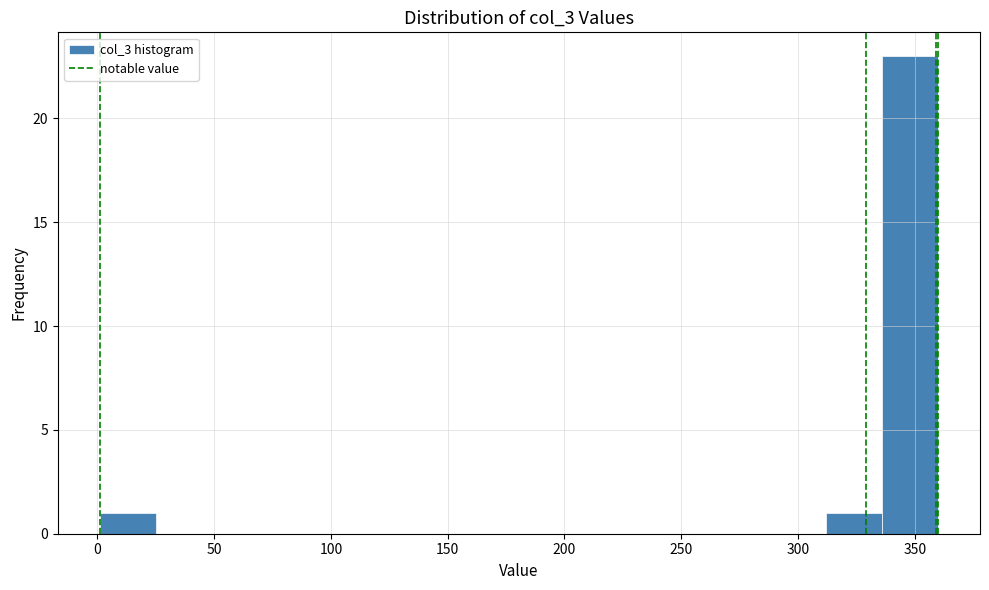

What is the height of the bar covering 0 to 25 on the x-axis? Neither the bar edges nor the heights are printed on the chart, so give them approximately, as read against the axes.

1